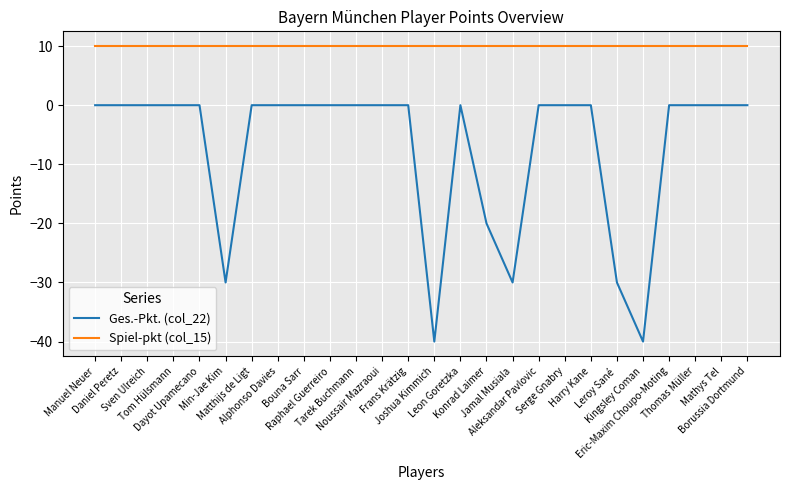

What is the maximum value for Spiel-pkt (col_15)?

10